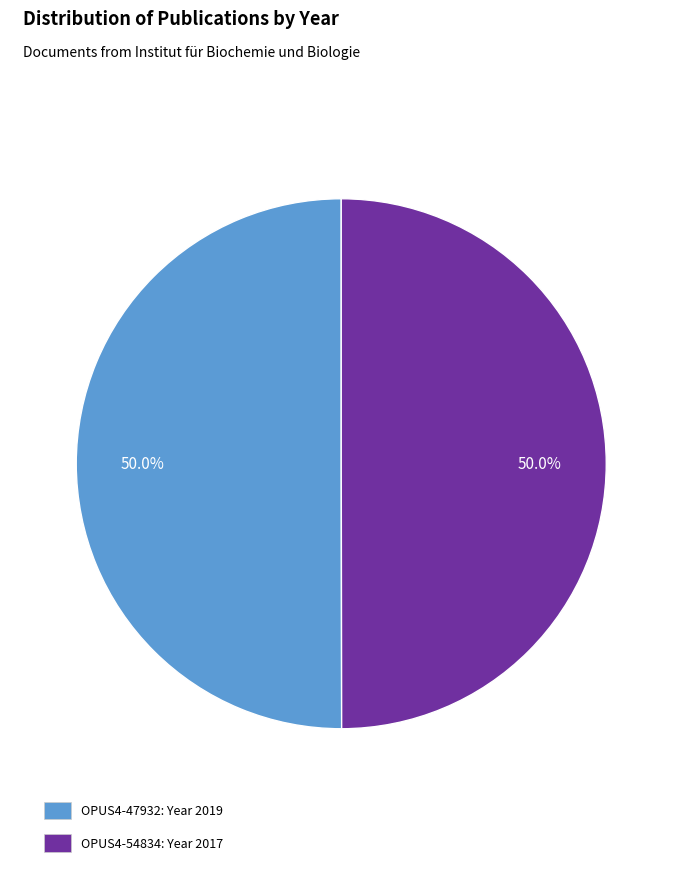

To the nearest percent, what is the average slice percentage?

50%